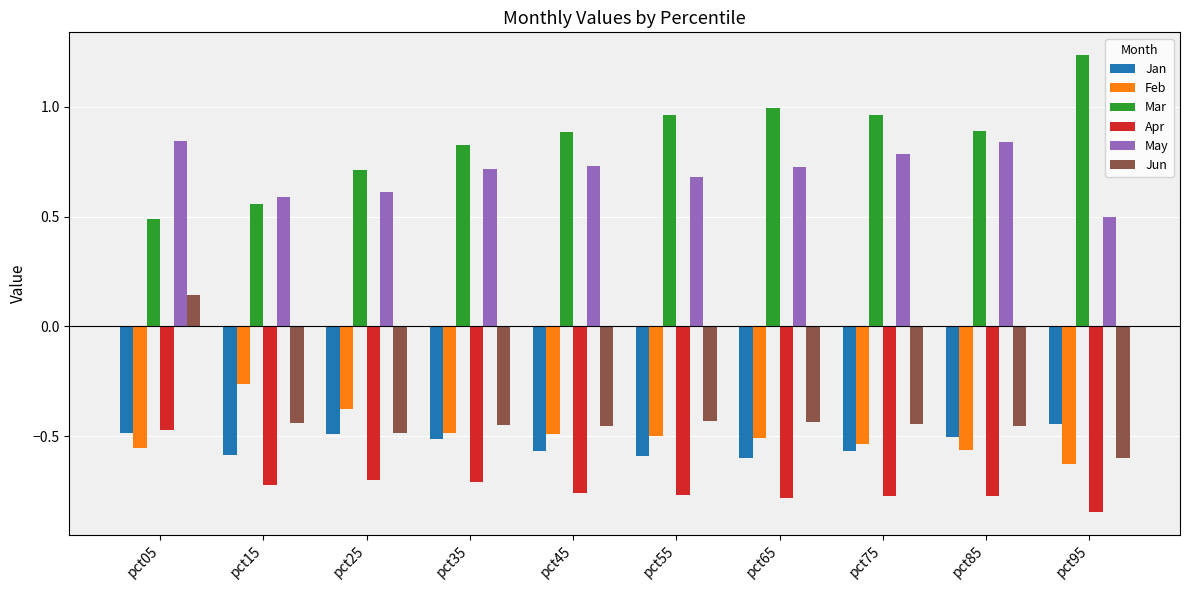

How many bars are there in total?

60